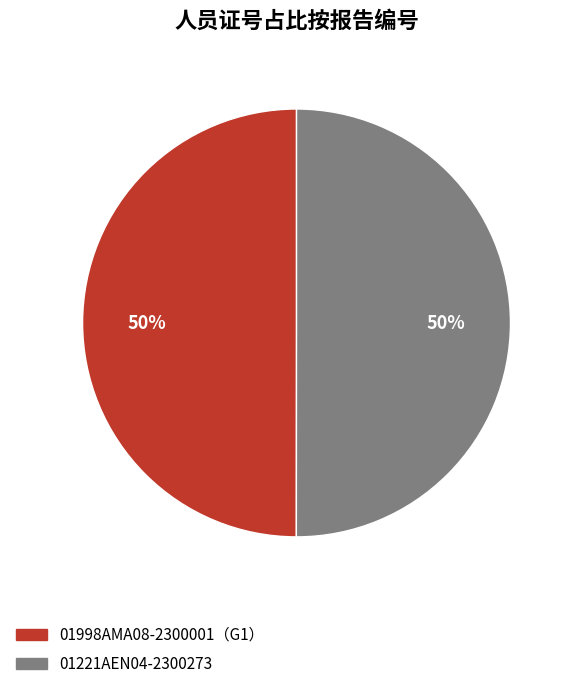

To the nearest percent, what percentage of the pie is 01221AEN04-2300273?

50%